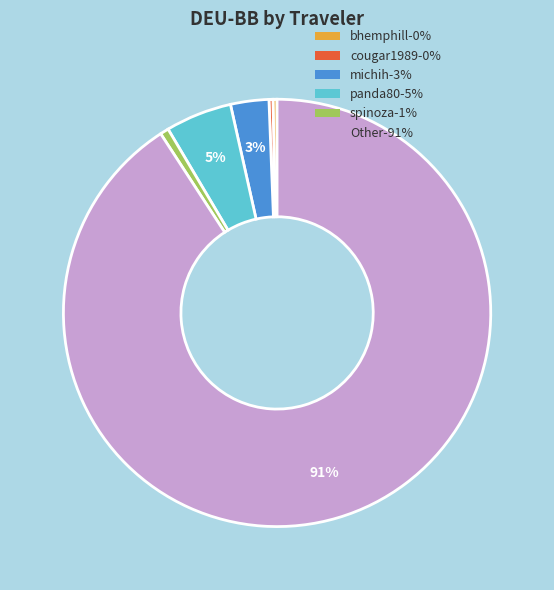

Count the number of slices in the pie.

6